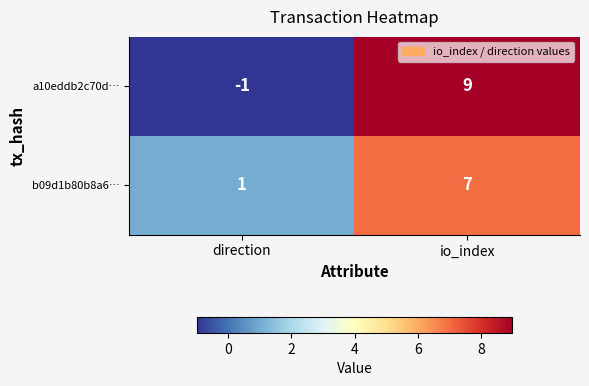

Reading right to left, what are all the values shown in this chart?

a10eddb2c70d…: io_index=9	direction=-1
b09d1b80b8a6…: io_index=7	direction=1